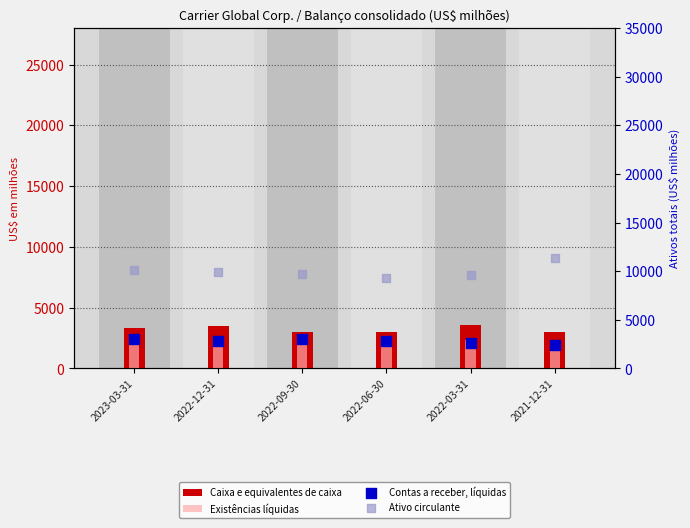

Which series contains the lowest Y value?

Existências líquidas